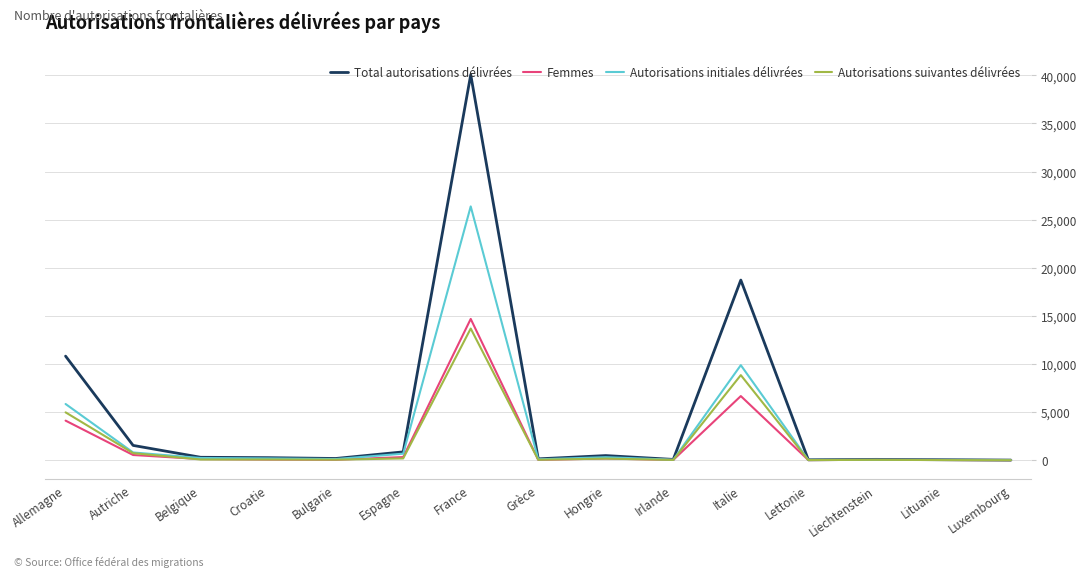

At which label is Femmes closest to 7344?

Italie